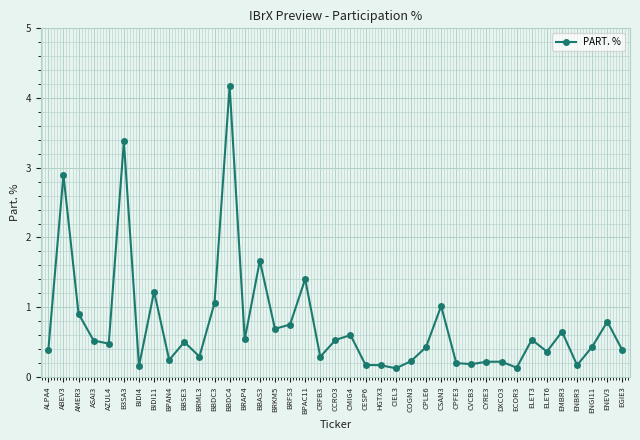

What is the label of the 4th point from the right?

ENBR3